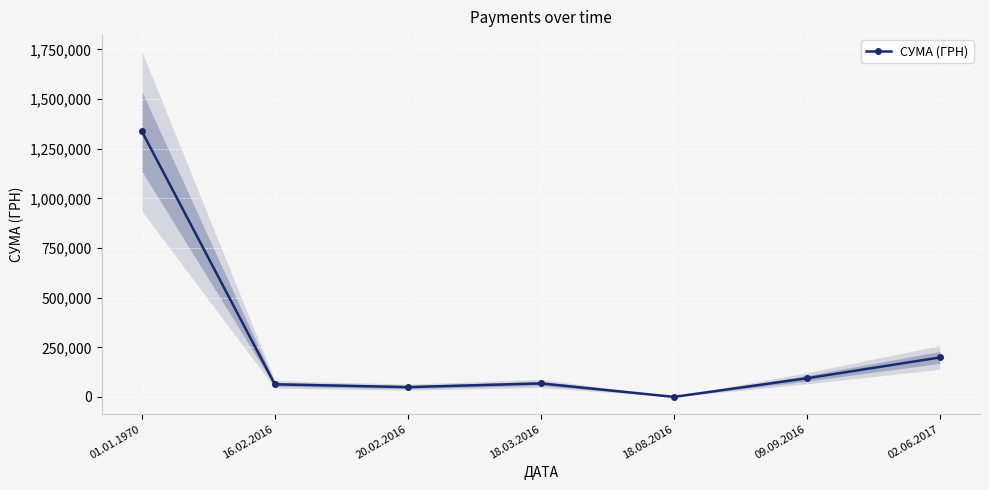

What is the sum of the values at 09.09.2016 and 18.03.2016?

162285.5